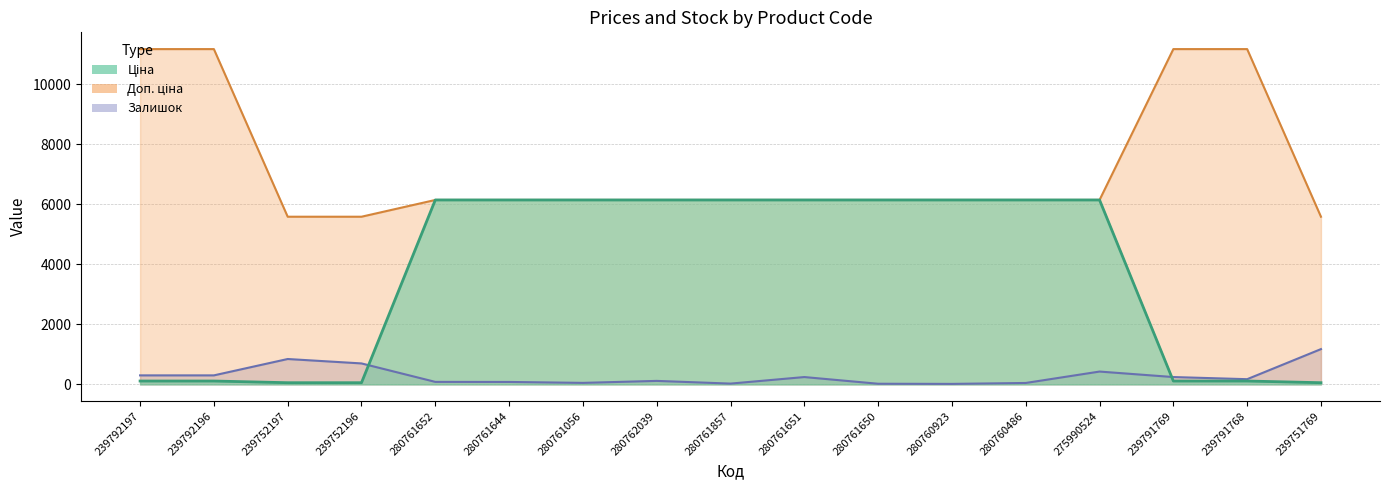

Rank the series at 239751769 from lowest to highest value.

Ціна, Залишок, Доп. ціна